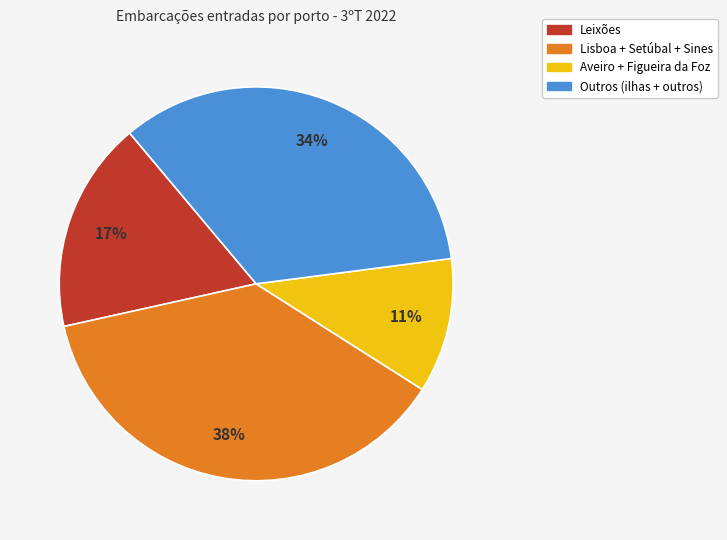

How many segments does this pie chart have?

4